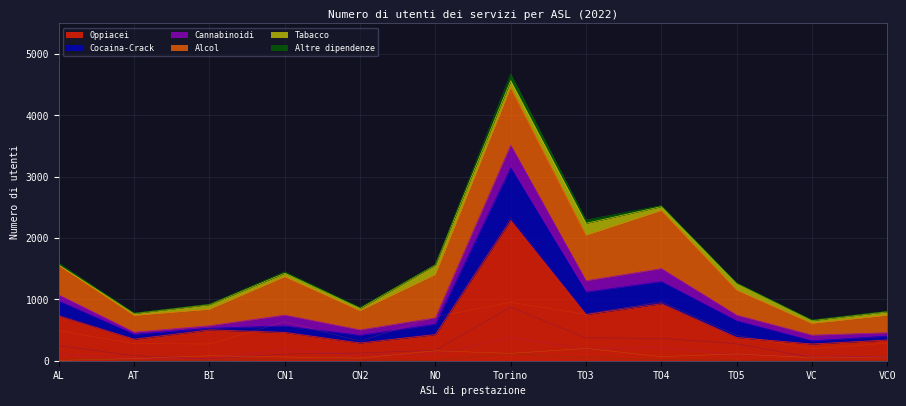

Where is Tabacco nearest to the value 103?

TO5